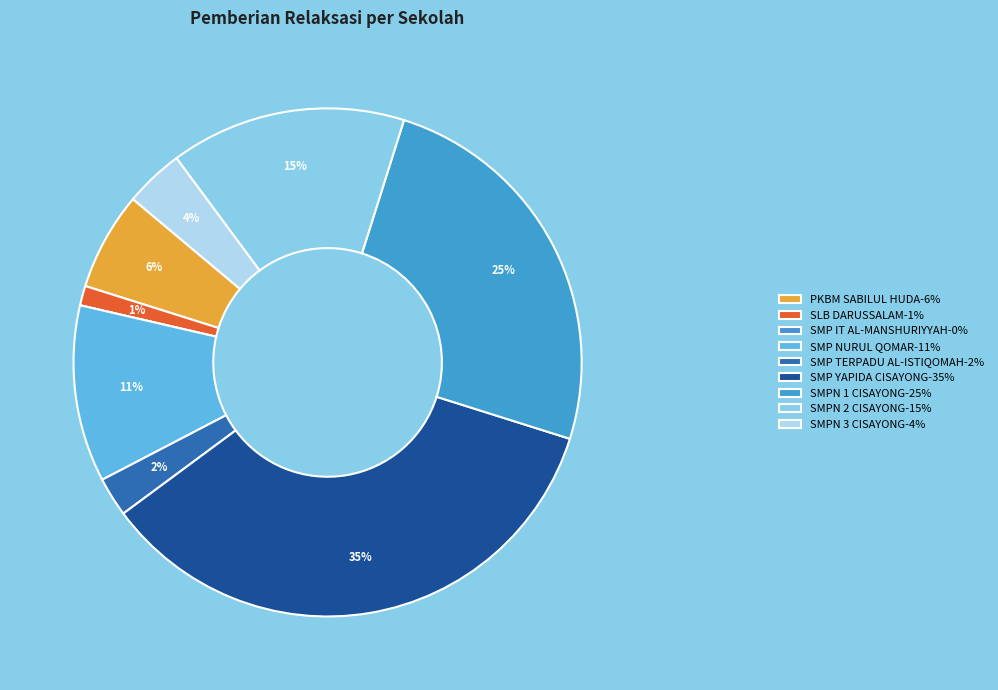

To the nearest percent, what is the difference between the largest and smallest slice percentages?

35%